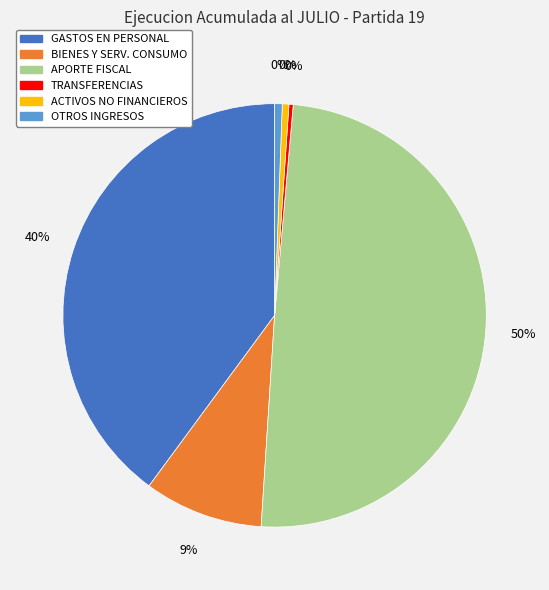

The APORTE FISCAL slice represents 58% of the pie. True or false?

False